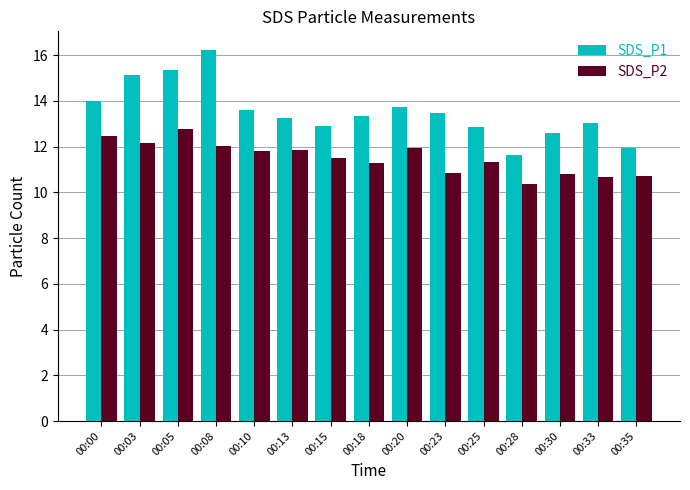

Is the value of SDS_P2 at 00:08 greater than the value of SDS_P1 at 00:10?

No